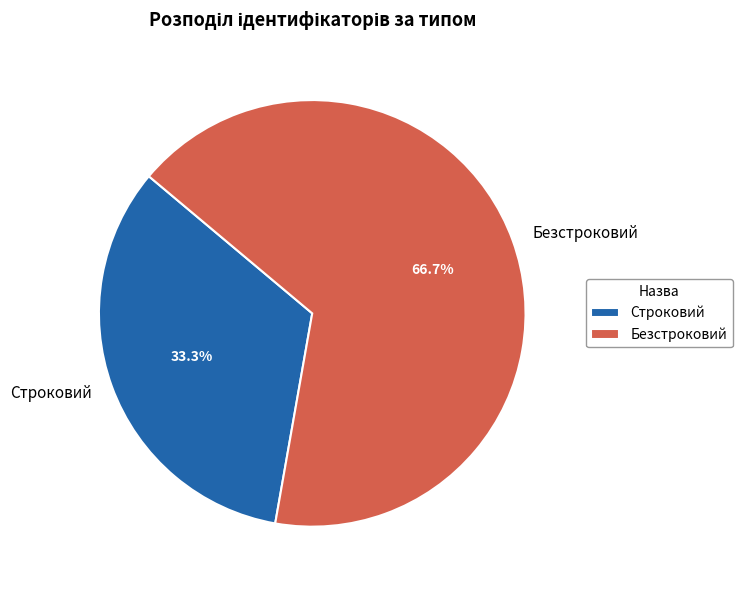

Rank the categories by value from lowest to highest.

Строковий, Безстроковий